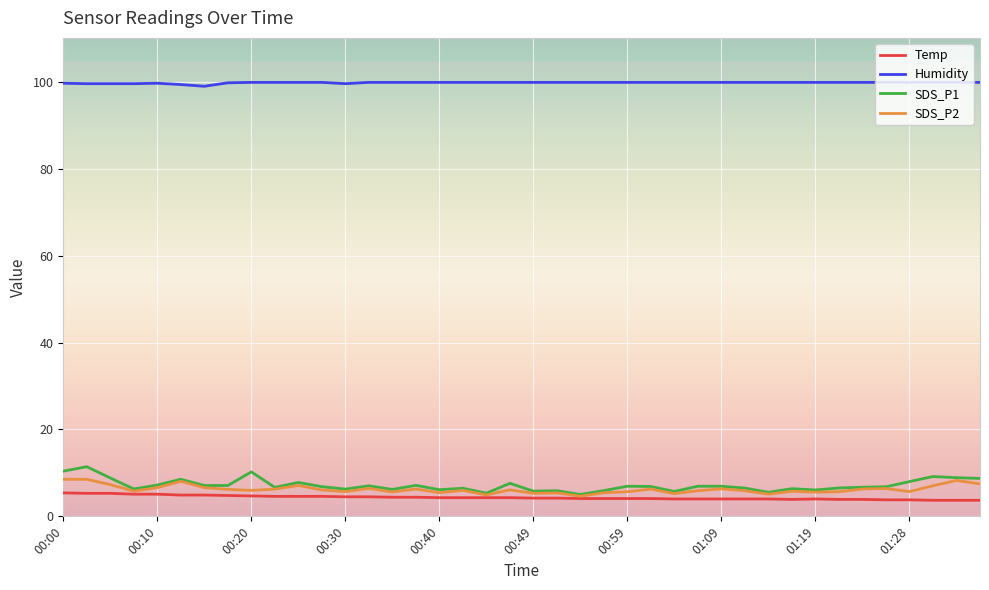

Which series has the widest spread of values?

SDS_P1